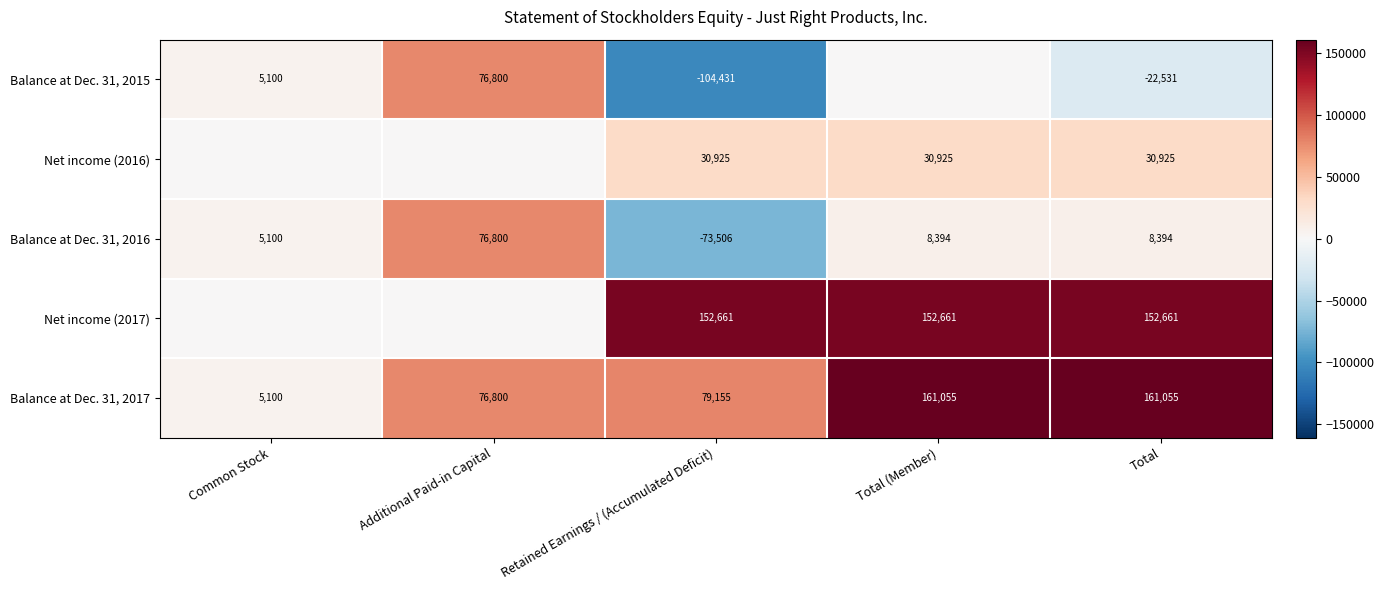

At which label does Balance at Dec. 31, 2016 first exceed 8394?

Additional Paid-in Capital